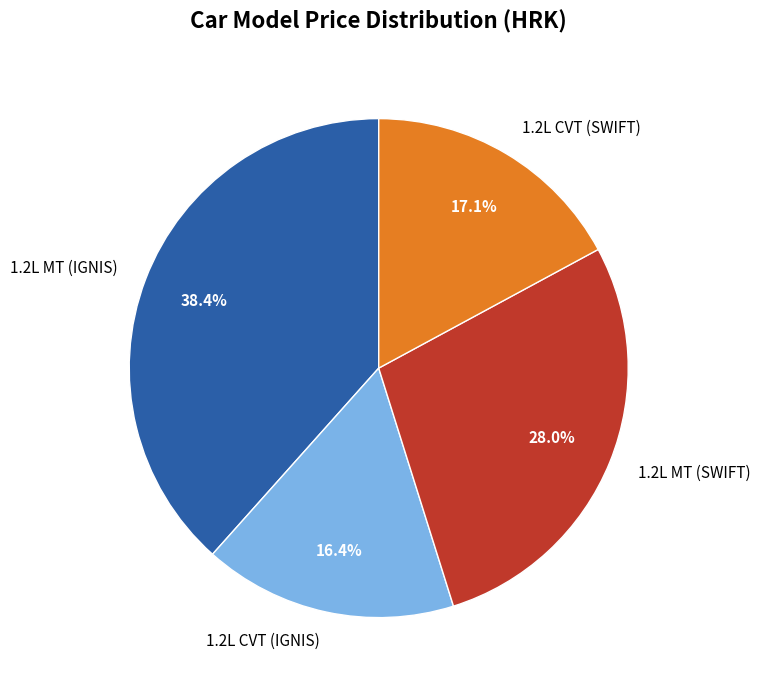

What is the ratio of the value at 1.2L CVT (SWIFT) to the value at 1.2L MT (SWIFT)?

0.6